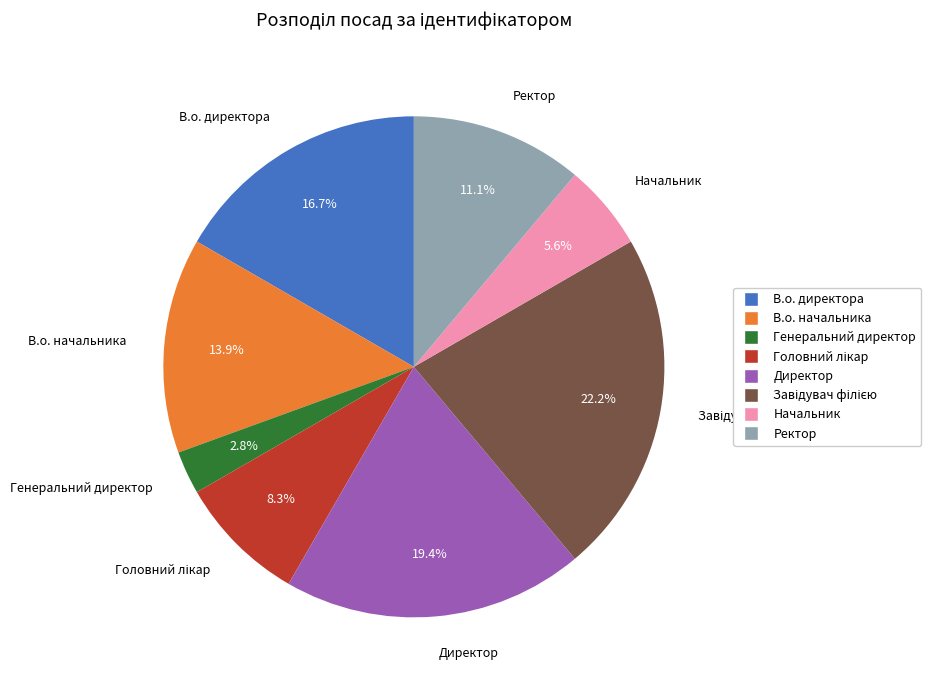

Which slice is the smallest?

Генеральний директор